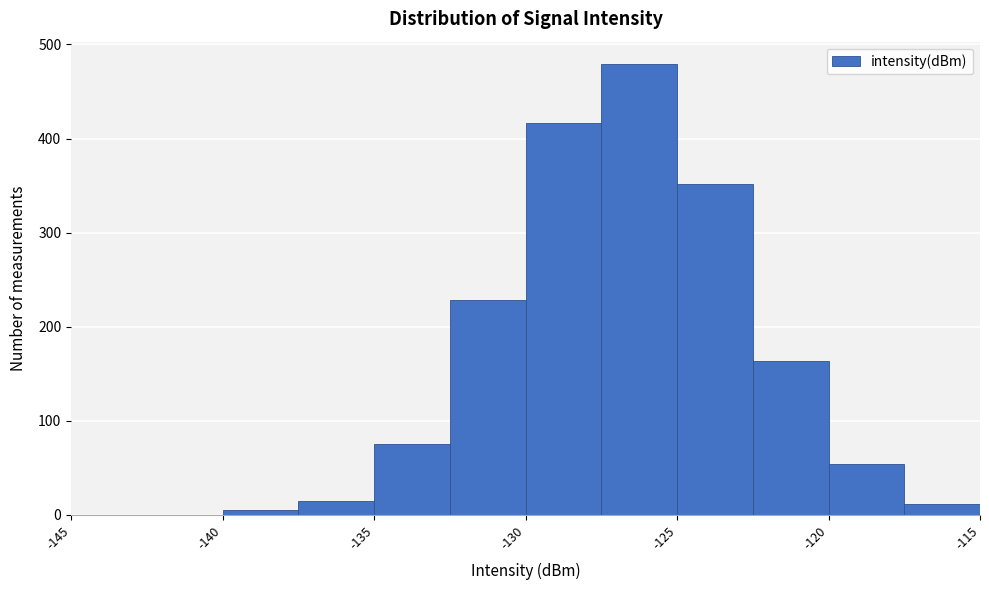

Which range on the x-axis has the tallest bar?

-127.5 to -125.0